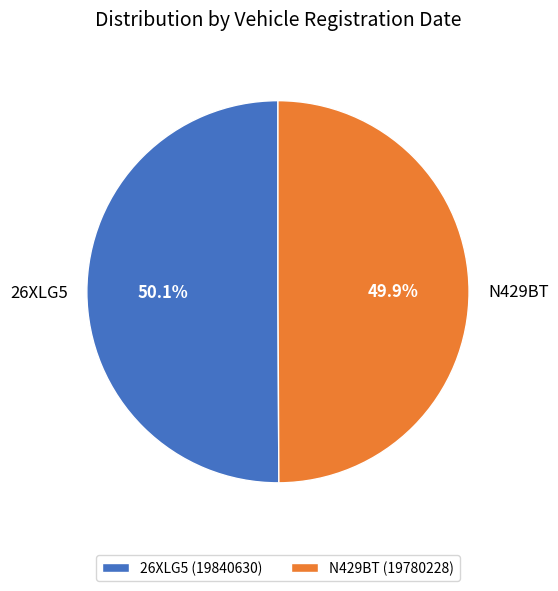

How many segments does this pie chart have?

2